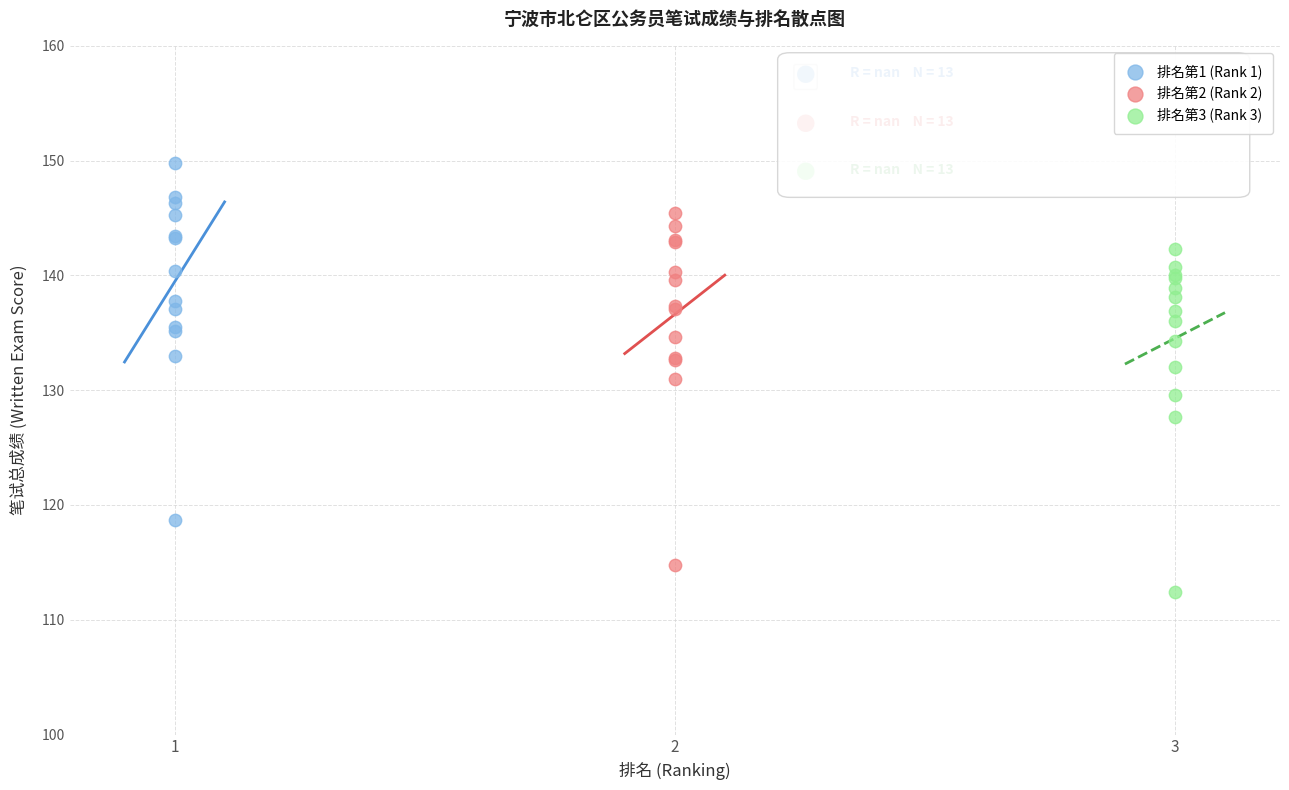

Which series contains the highest Y value?

排名第1 (Rank 1)